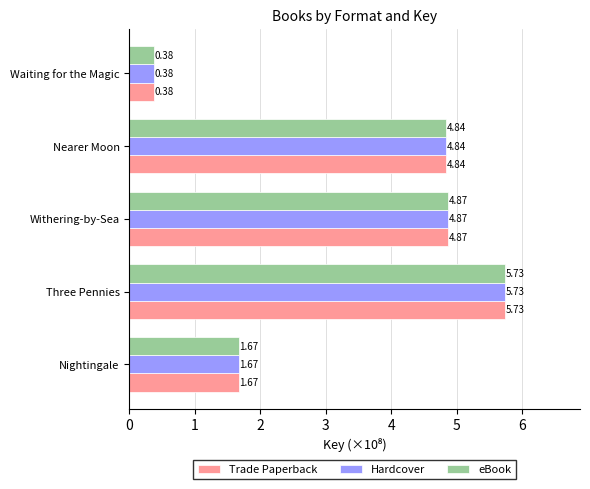

Is the value of Trade Paperback at Nearer Moon greater than the value of eBook at Nightingale?

Yes